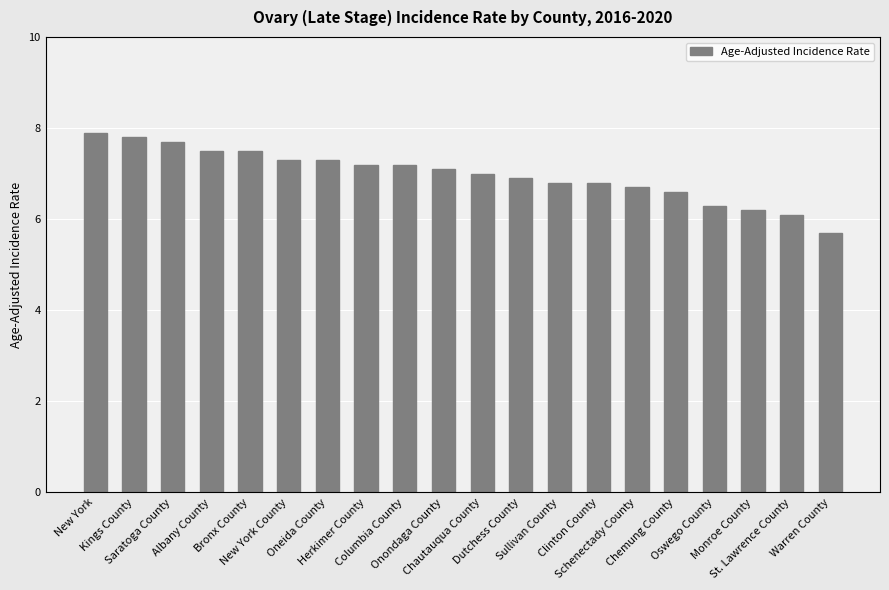

What is the difference between the second highest and second lowest values?

1.7